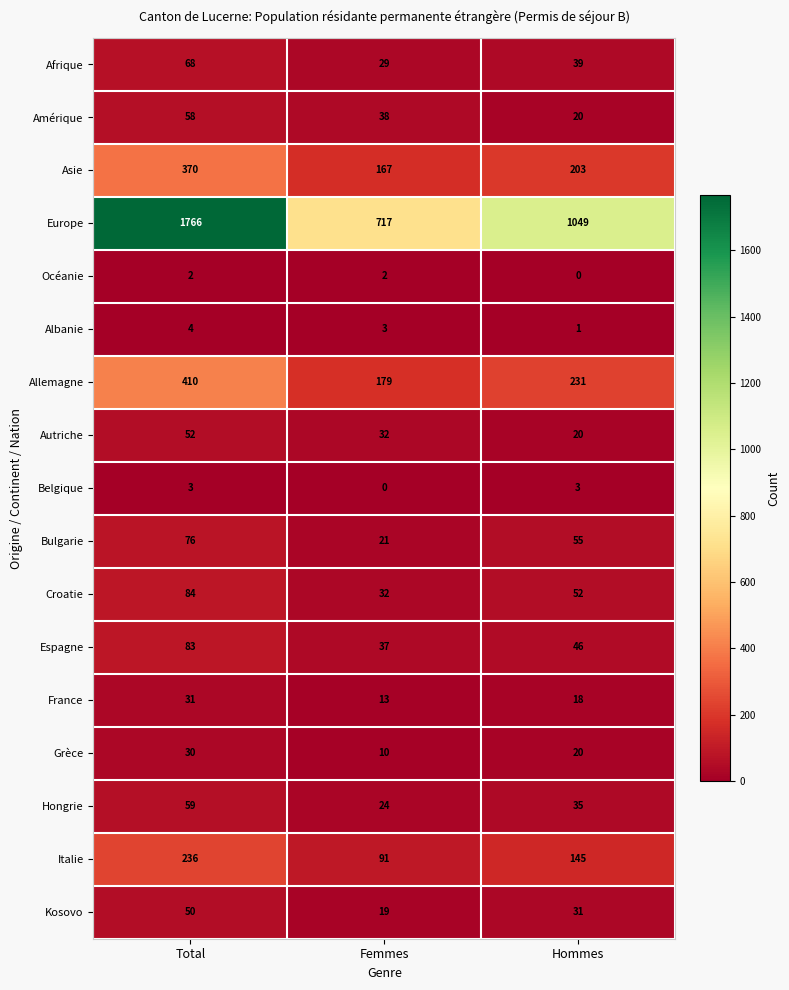

What is the average value of the Bulgarie series?

51